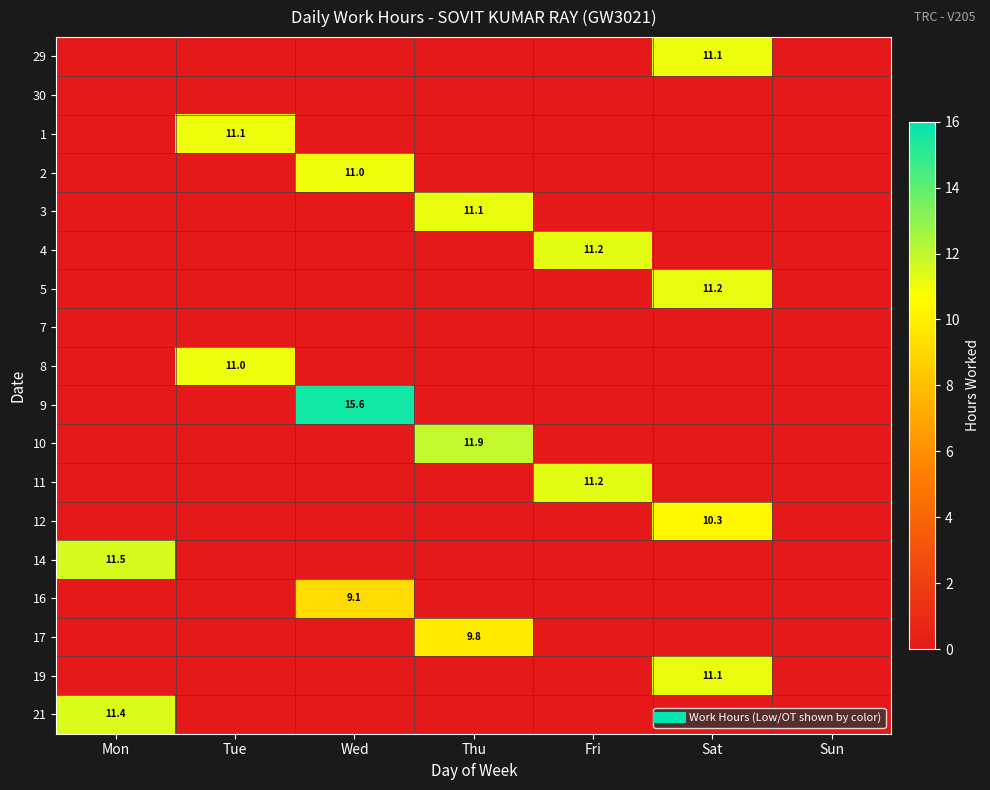

True or false: 17 has a value of -6.0 at Sun.

False